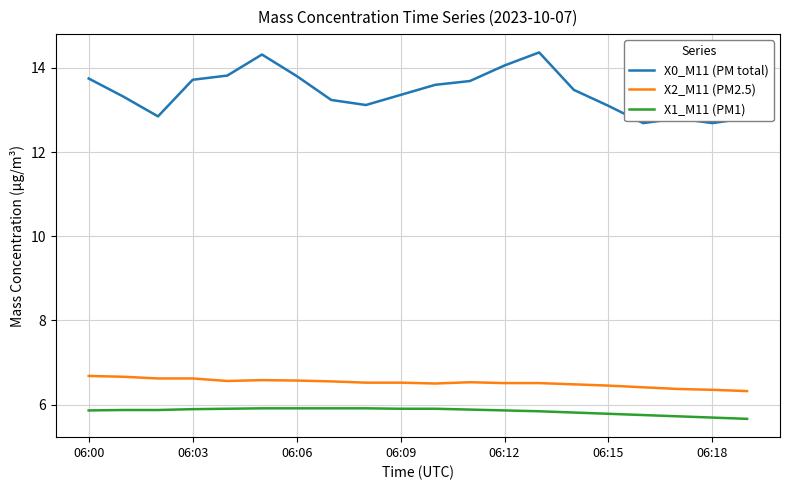

True or false: X2_M11 (PM2.5) and X0_M11 (PM total) cross at least once.

False